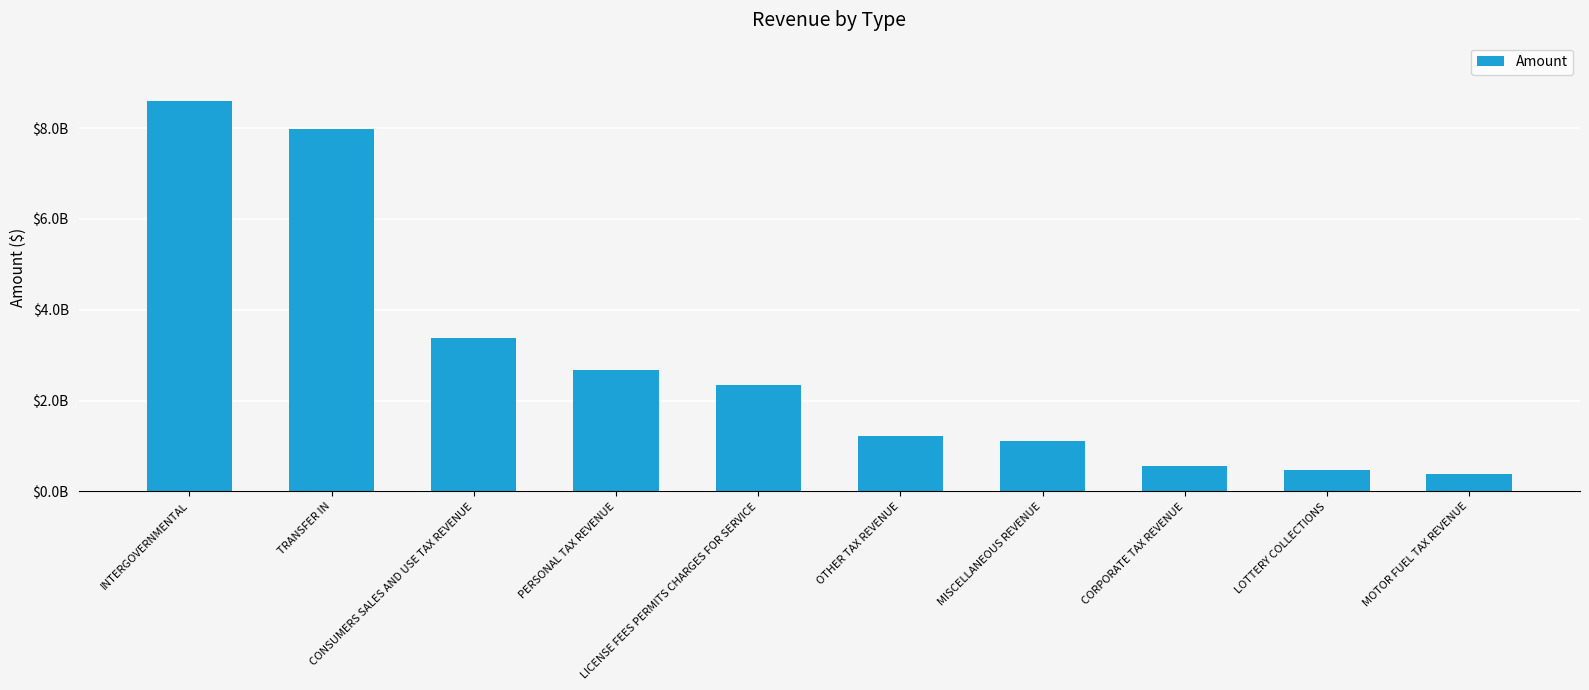

Reading left to right, what are all the values shown in this chart?

8592522742.6	7974842223.8	3372512198.4	2680320114.6	2338583839.6	1218712955.1	1105125505.6	556095322.5	473752396.0	381229365.8